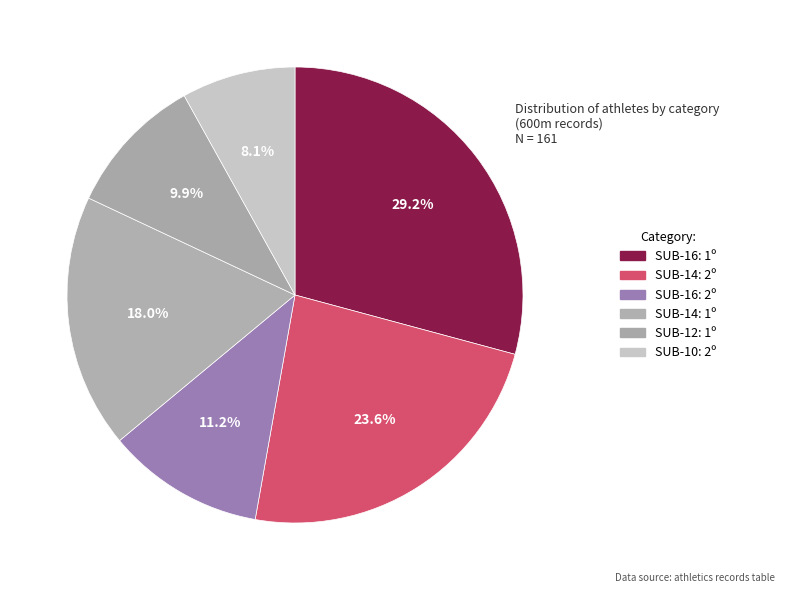

Count the number of slices in the pie.

6